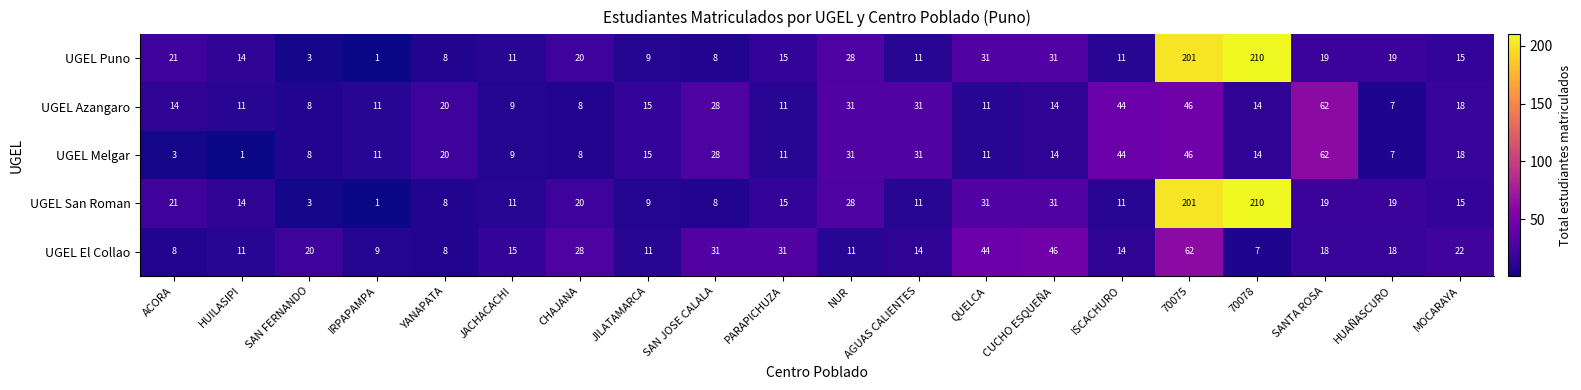

How many series are shown in this chart?

5